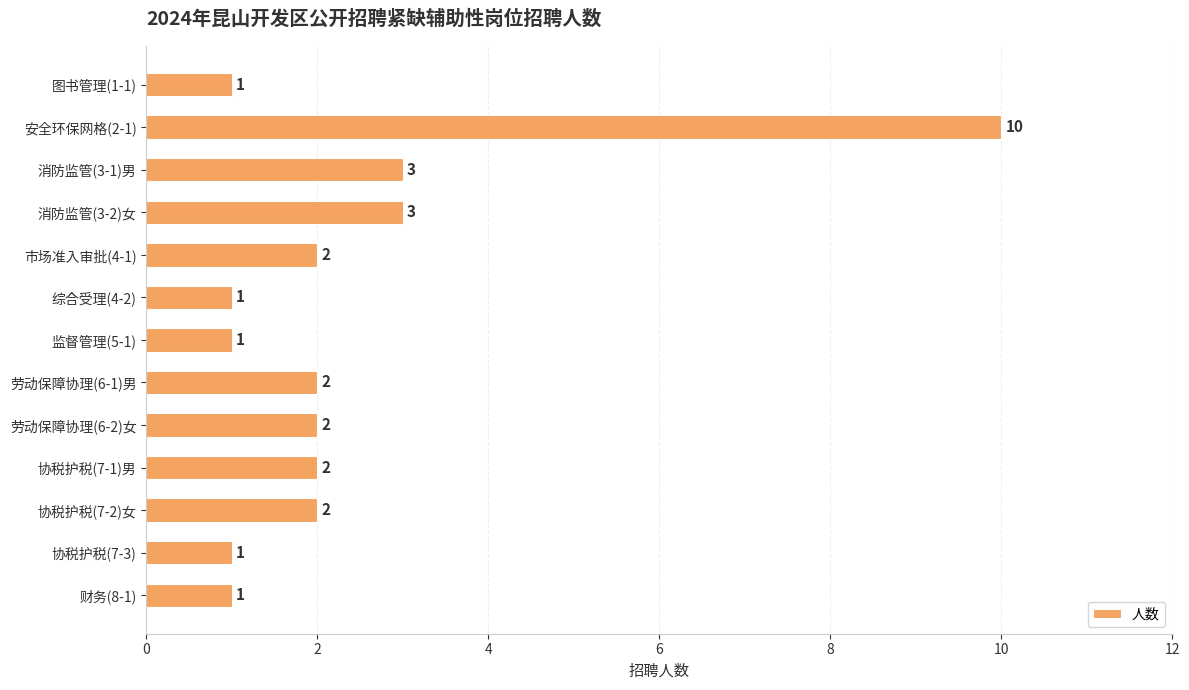

The value at 协税护税(7-1)男 is 3. True or false?

False